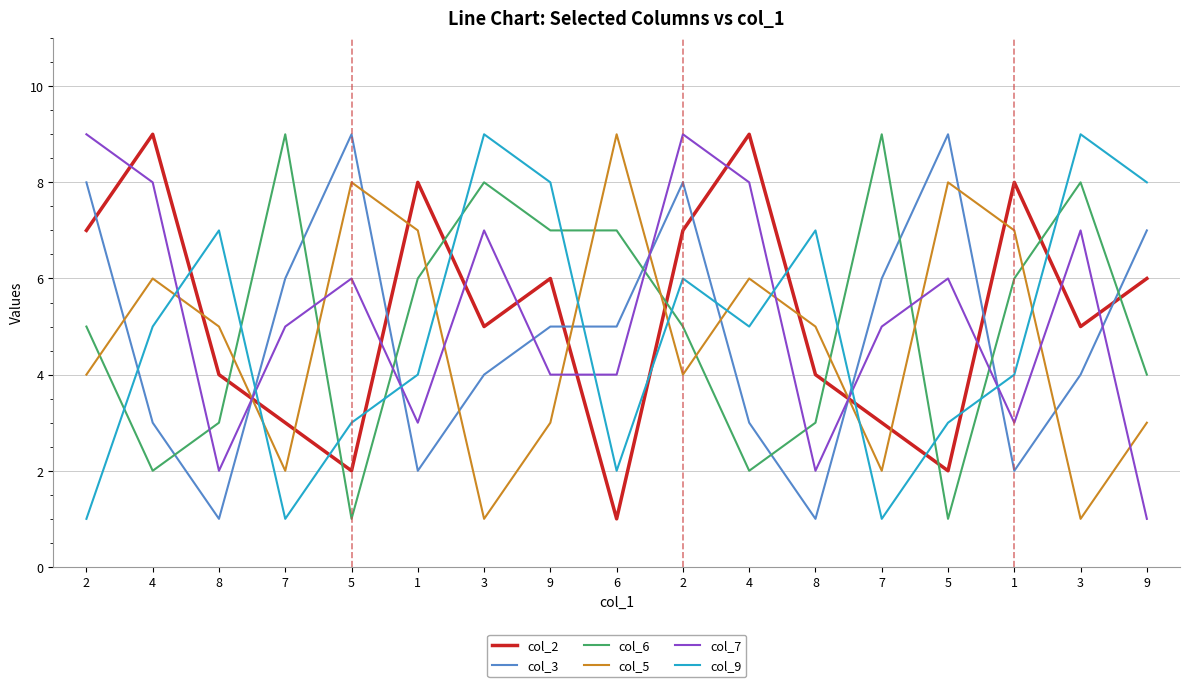

True or false: col_2 has more than 2 interior local peaks.

True